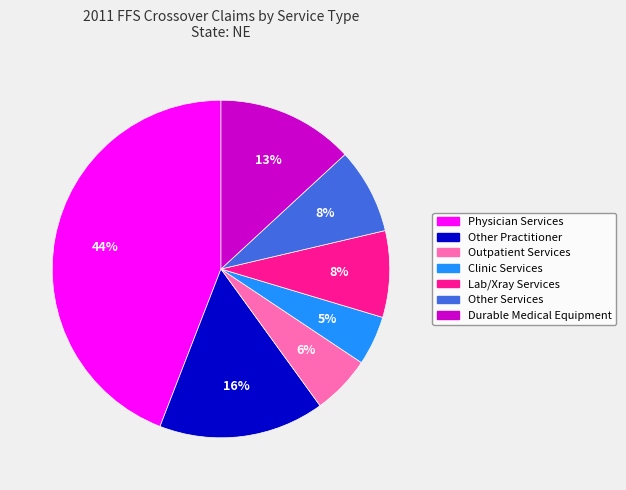

Which slice is the smallest?

Clinic Services